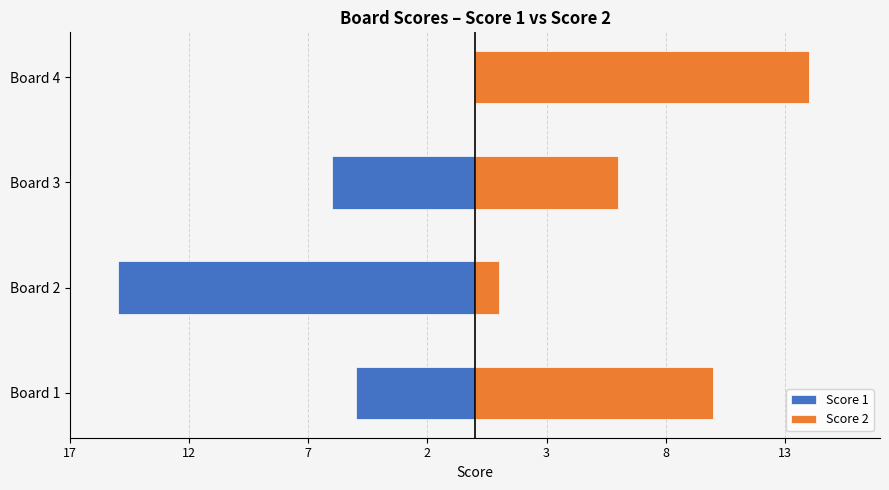

What are all the series names shown in the legend?

Score 1, Score 2